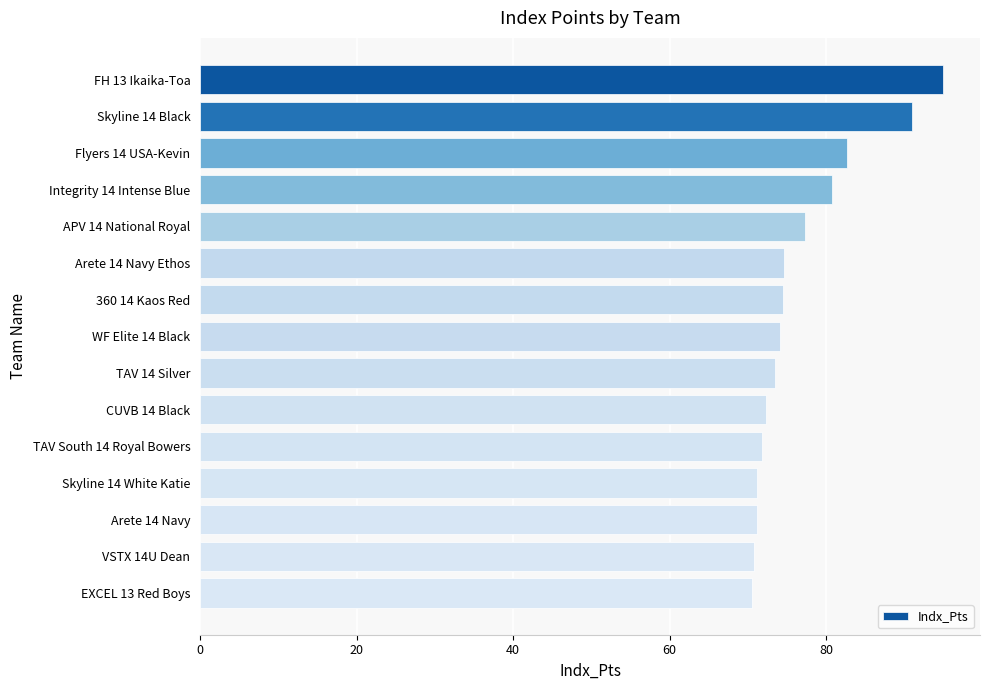

The chart shows a value of 16.6 at TAV 14 Silver. True or false?

False